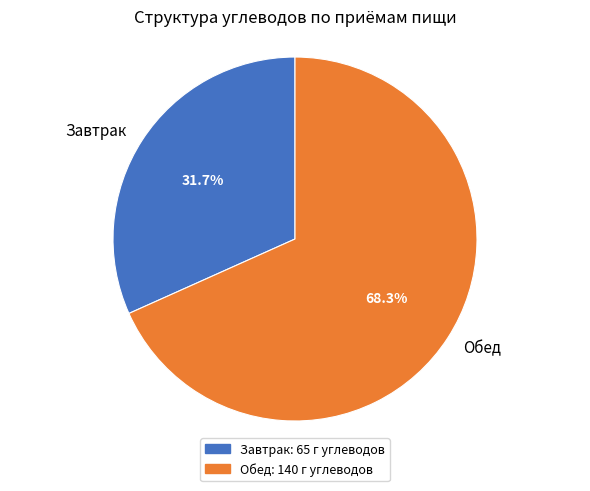

Rank the categories by value from highest to lowest.

Обед, Завтрак